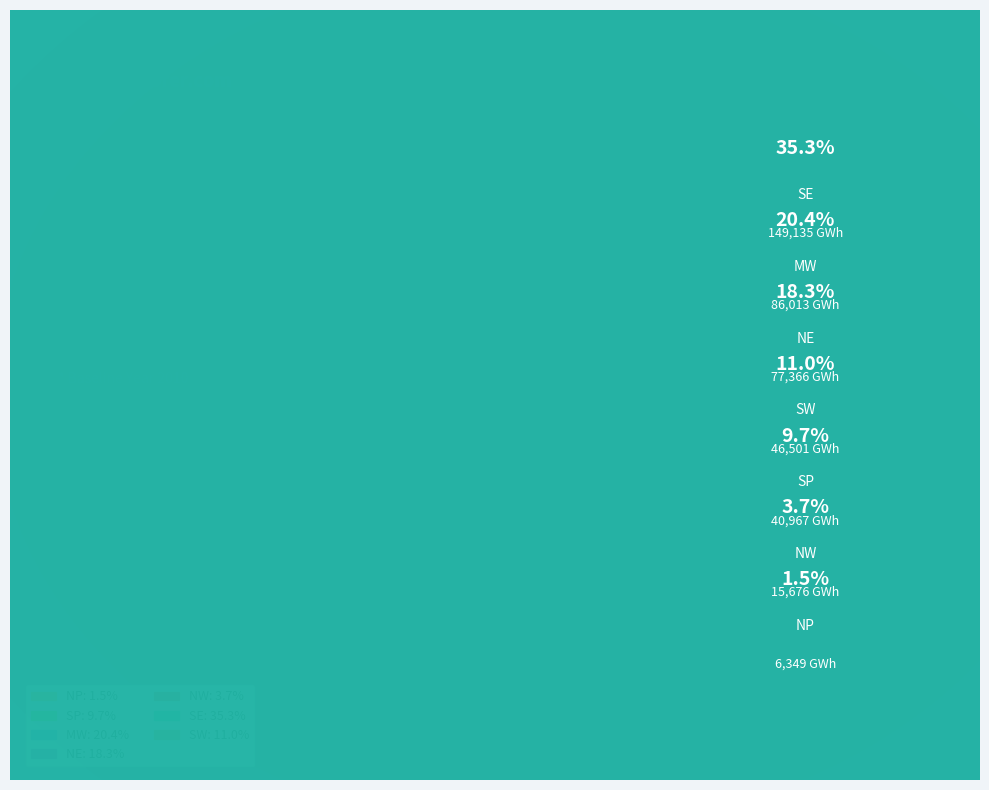

To the nearest percent, what percentage of the pie is SE?

35%